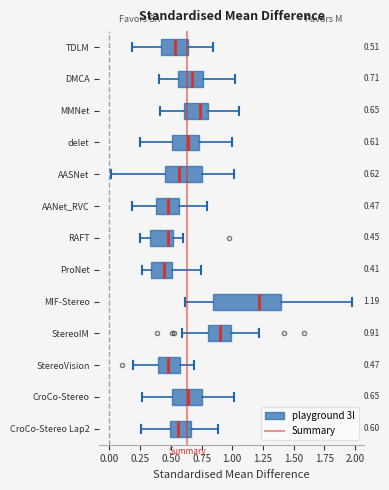

Which box is the widest, from its left edge to its right edge?

MIF-Stereo